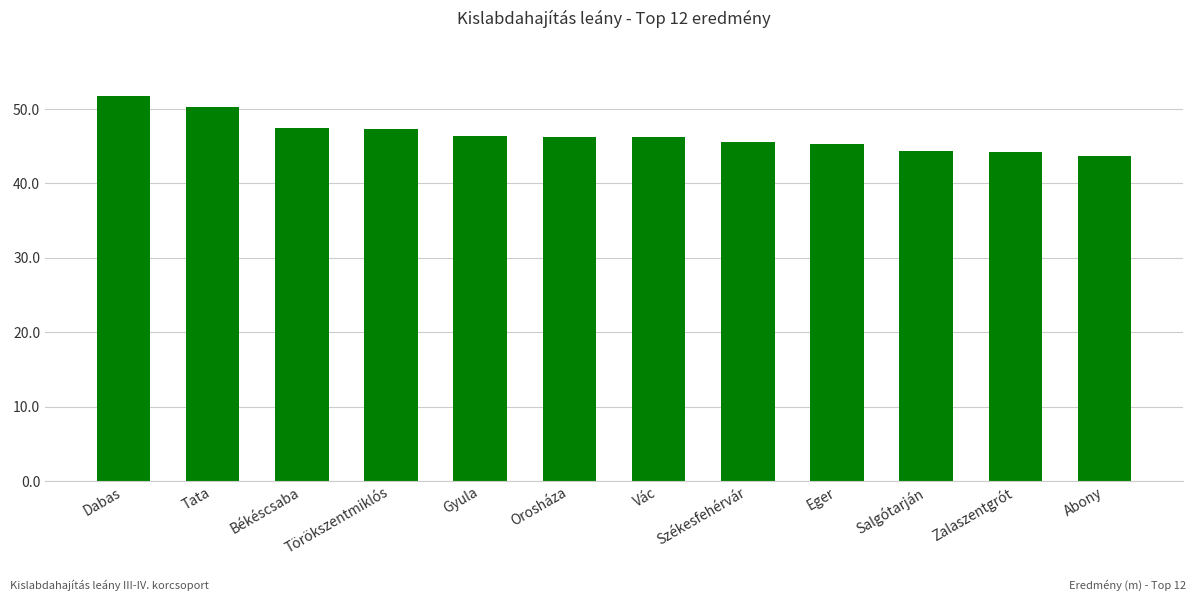

What is the average value?

46.6